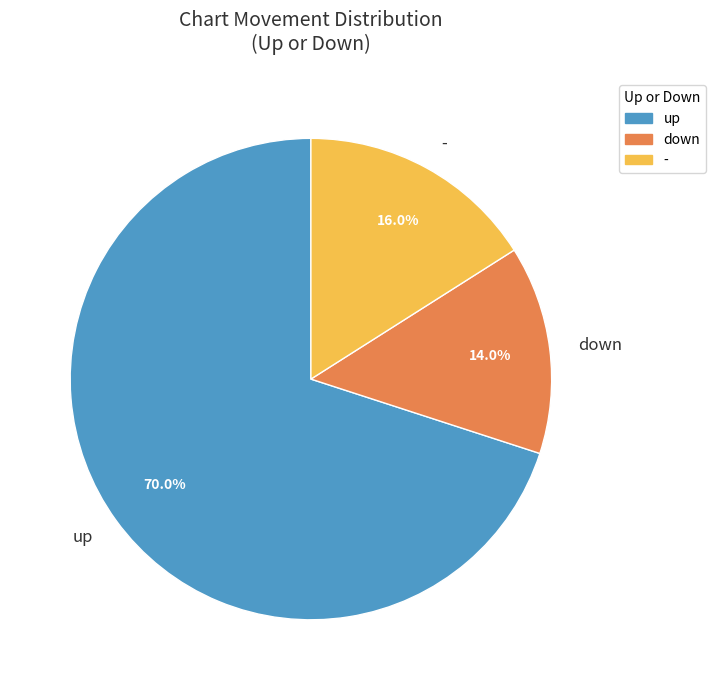

To the nearest percent, what is the average slice percentage?

33%